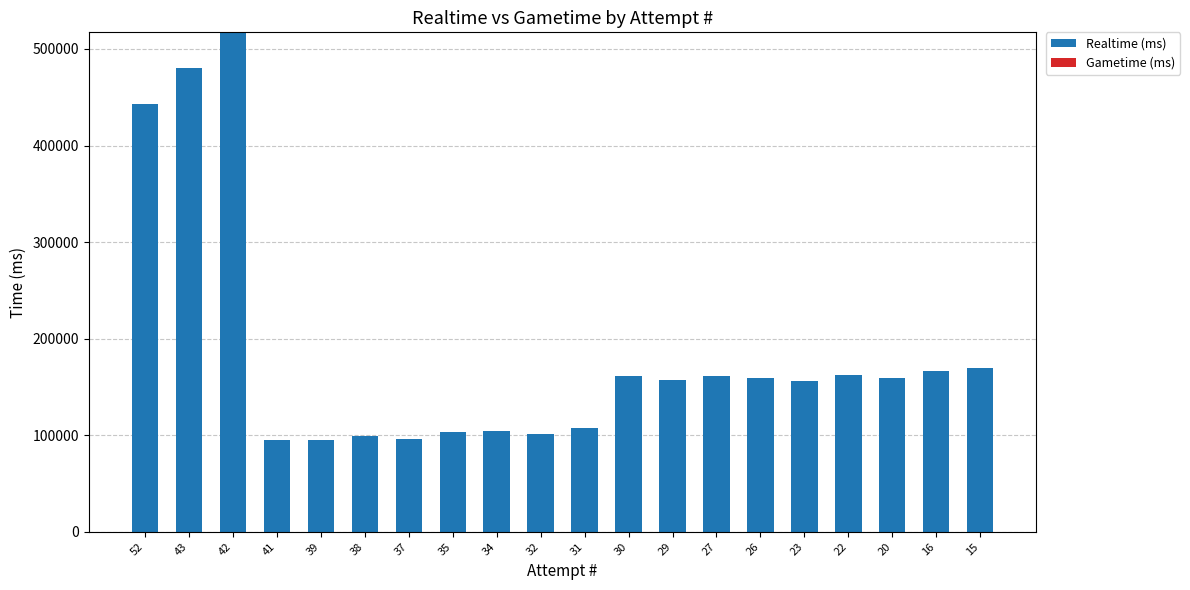

Approximately how many times larger is the value at 15 compared to 43?

0.4